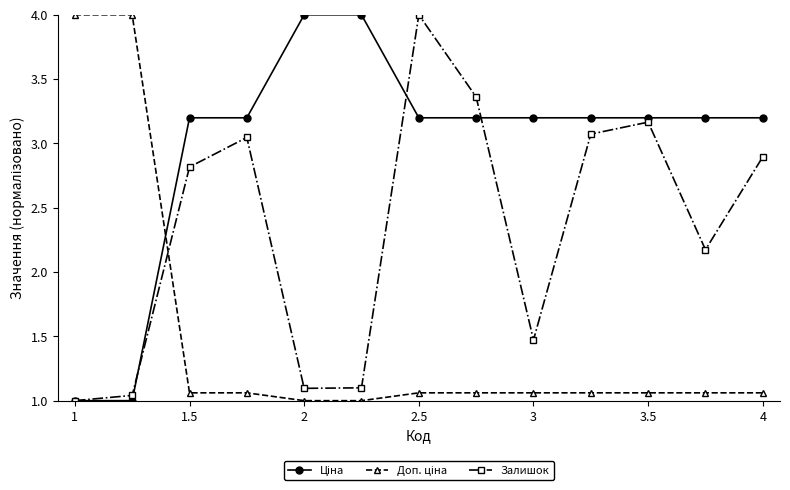

At how many categories does at least one series exceed 2?

13